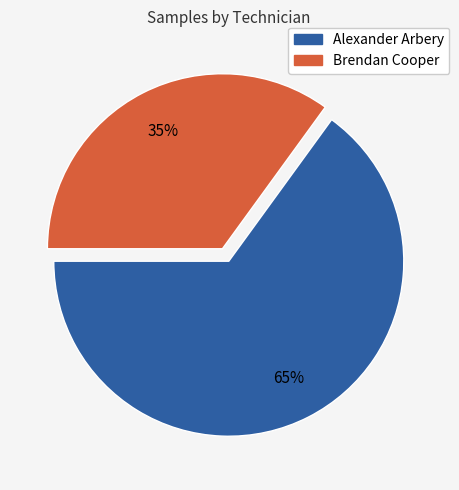

Combined, do Alexander Arbery and Brendan Cooper account for over 50%?

Yes